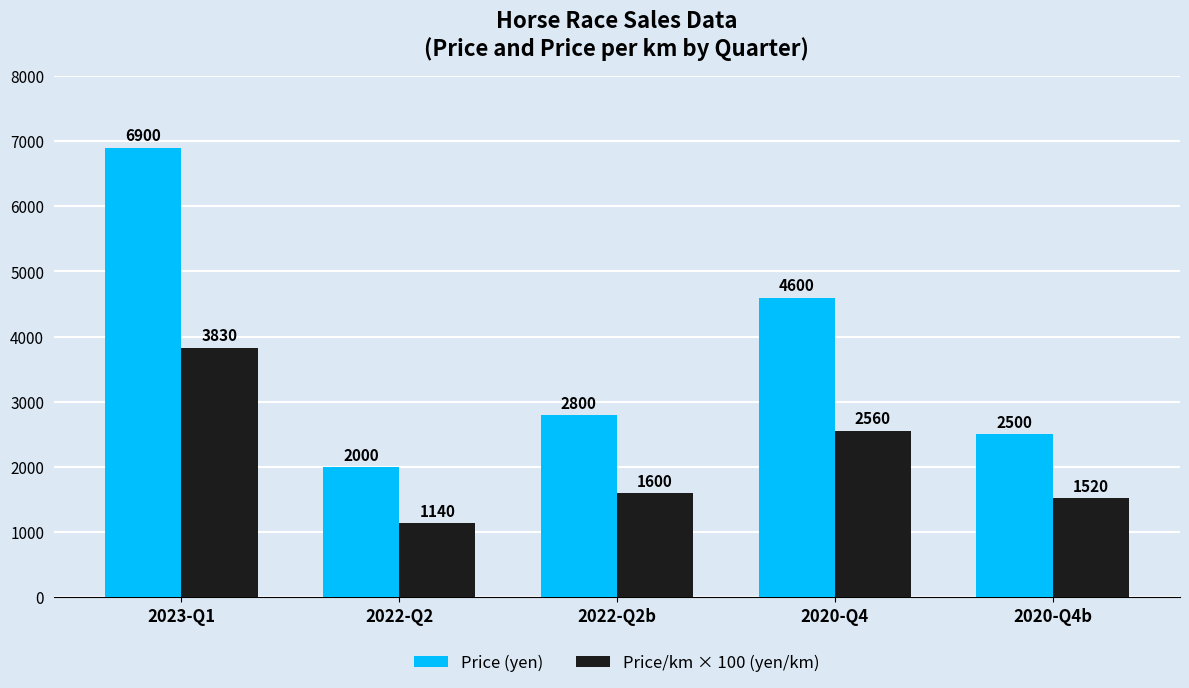

How many data points does each series have?

5